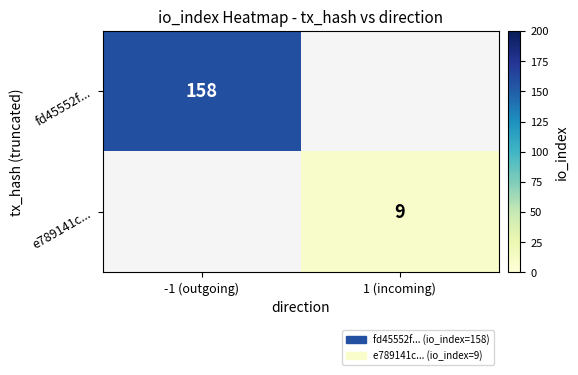

The fd45552f... series shows 70 at -1 (outgoing). True or false?

False